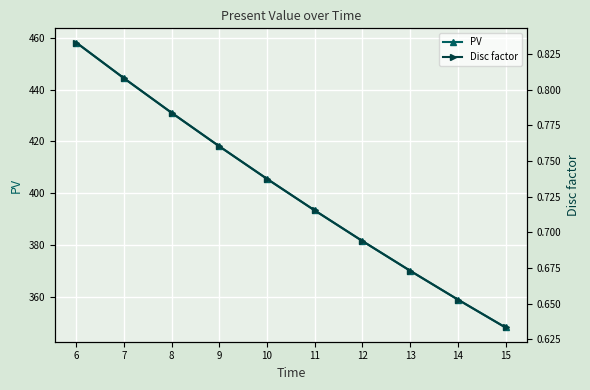

Is this an area chart (filled region under the line)?

No